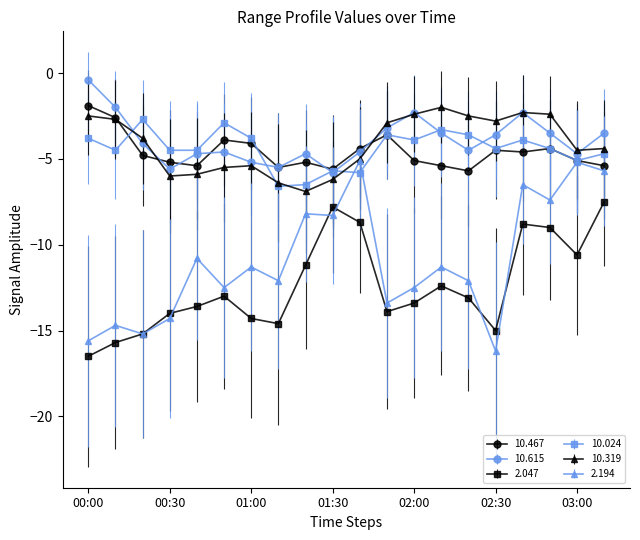

True or false: 10.467 and 2.047 cross at least once.

False